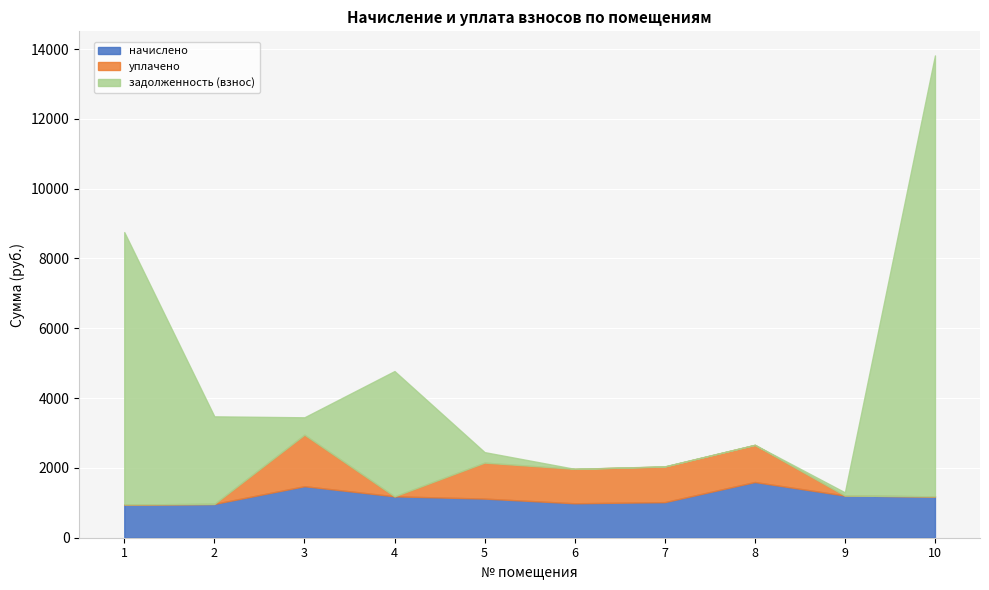

How many values in the уплачено series are below 986?

5